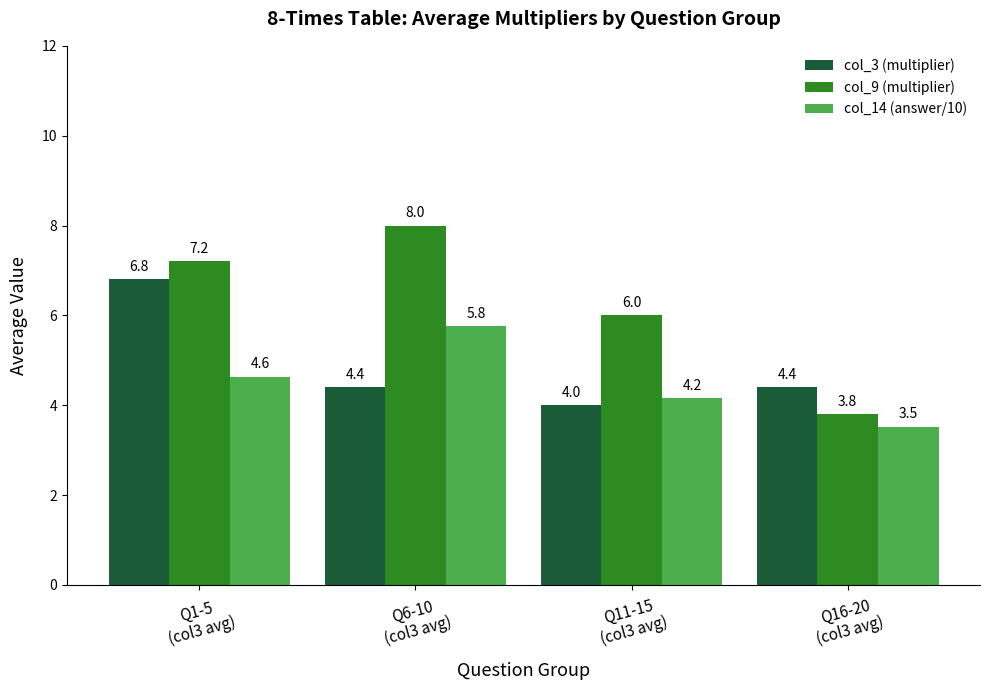

What are all the series names shown in the legend?

col_3 (multiplier), col_9 (multiplier), col_14 (answer/10)